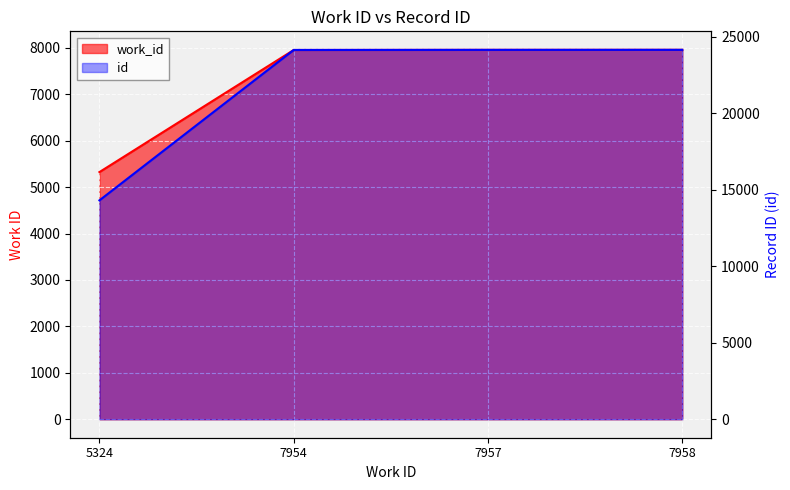

At how many categories does at least one series exceed 19276?

3